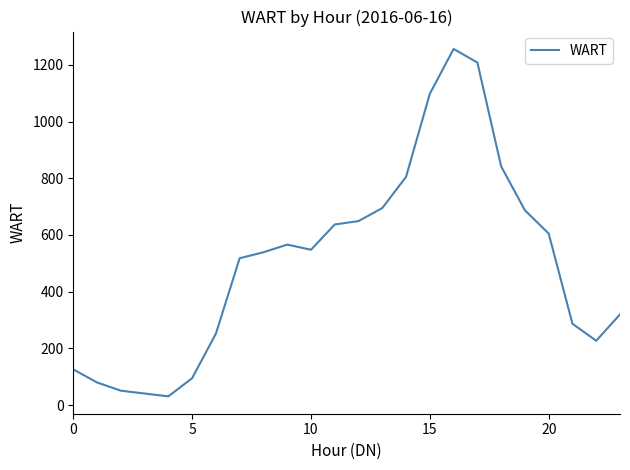

What is the smallest value displayed?

31